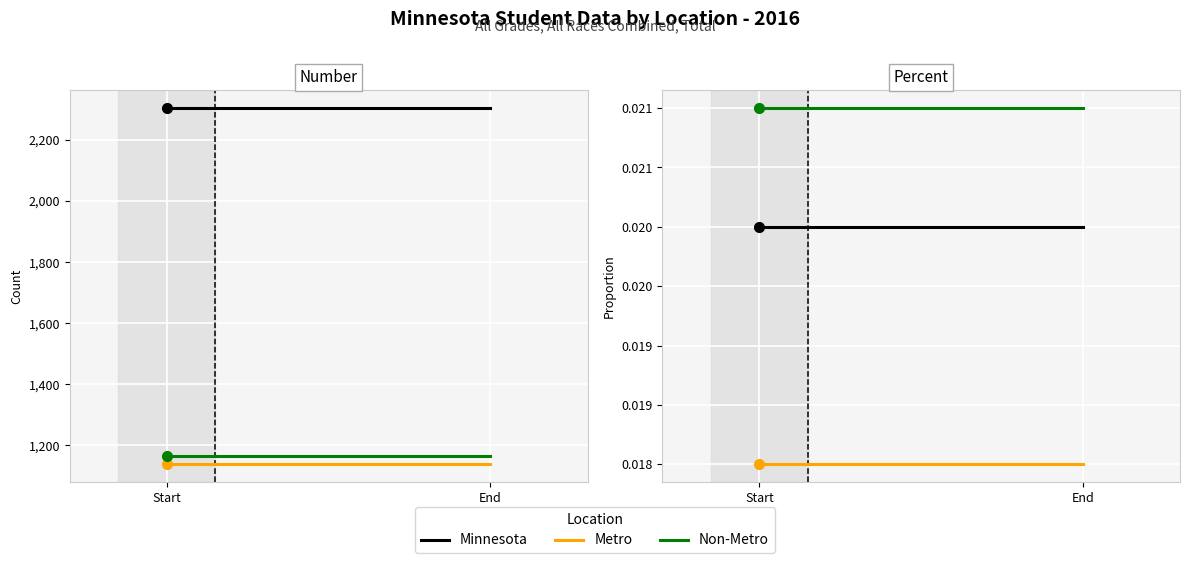

How many data points does each series have?

2